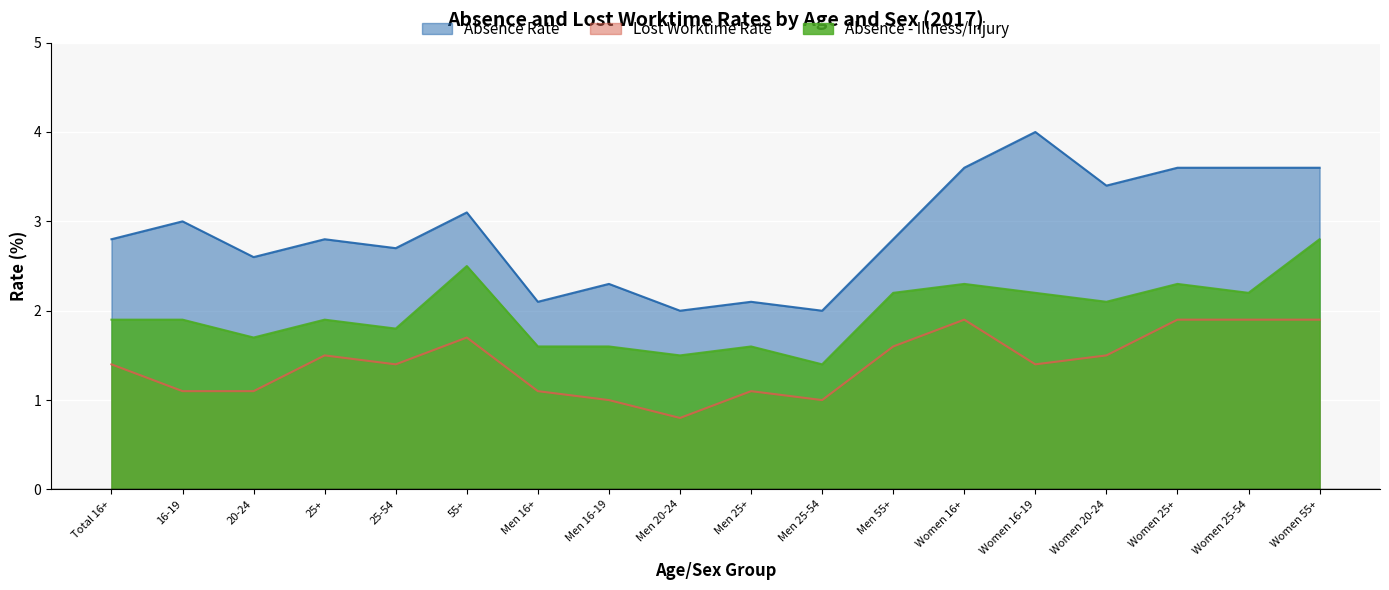

Reading left to right, list all the values displayed in this chart.

Absence Rate: 2.8	3.0	2.6	2.8	2.7	3.1	2.1	2.3	2.0	2.1	2.0	2.8	3.6	4.0	3.4	3.6	3.6	3.6
Lost Worktime Rate: 1.4	1.1	1.1	1.5	1.4	1.7	1.1	1.0	0.8	1.1	1.0	1.6	1.9	1.4	1.5	1.9	1.9	1.9
Absence - Illness/Injury: 1.9	1.9	1.7	1.9	1.8	2.5	1.6	1.6	1.5	1.6	1.4	2.2	2.3	2.2	2.1	2.3	2.2	2.8